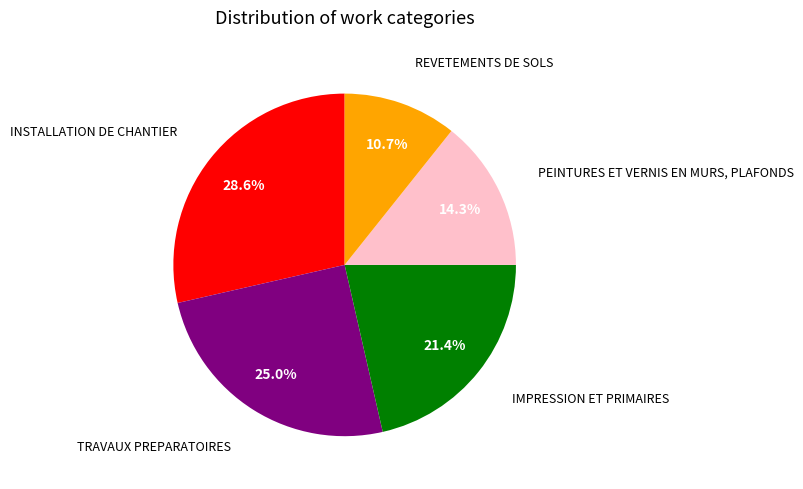

Is there a majority slice in this chart?

No